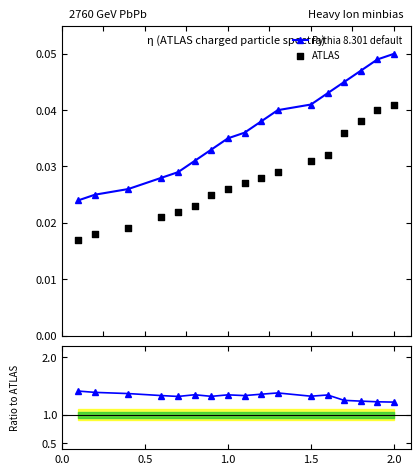

Which series has the largest total across all categories?

Pythia 8.301 default